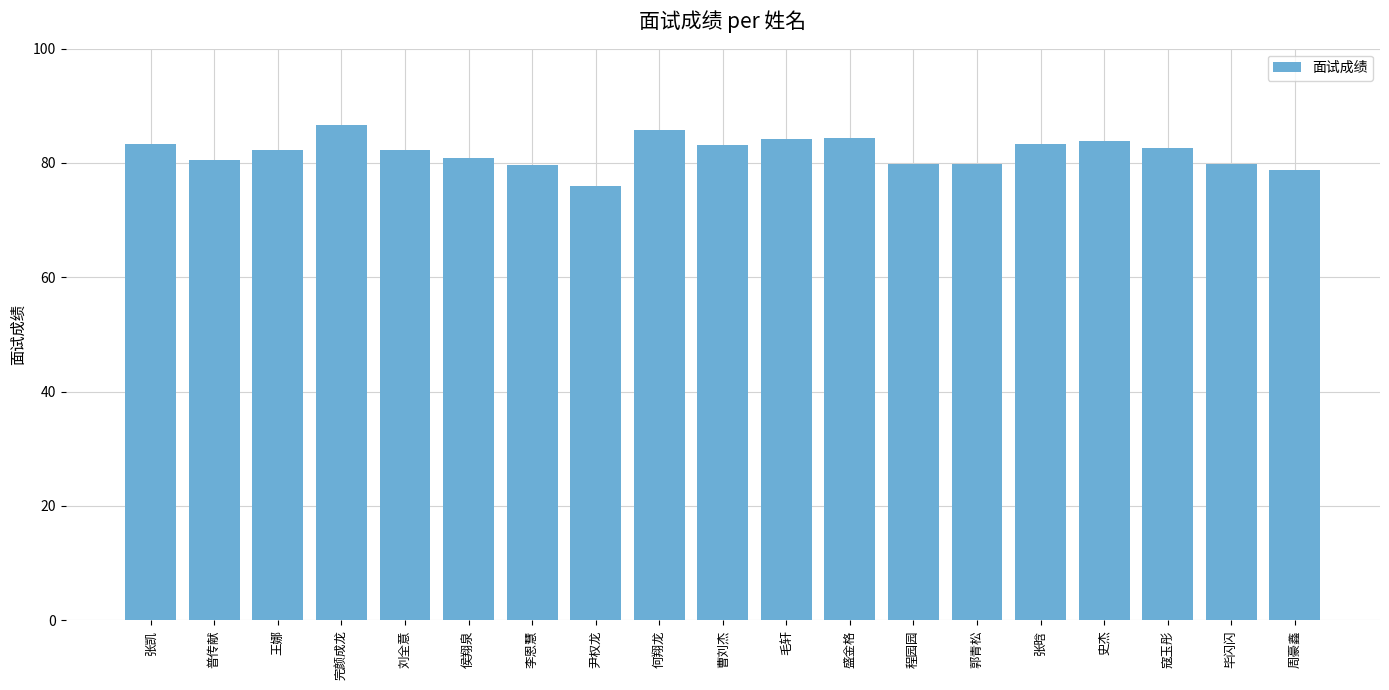

Between 普传献 and 张凯, which is larger?

张凯